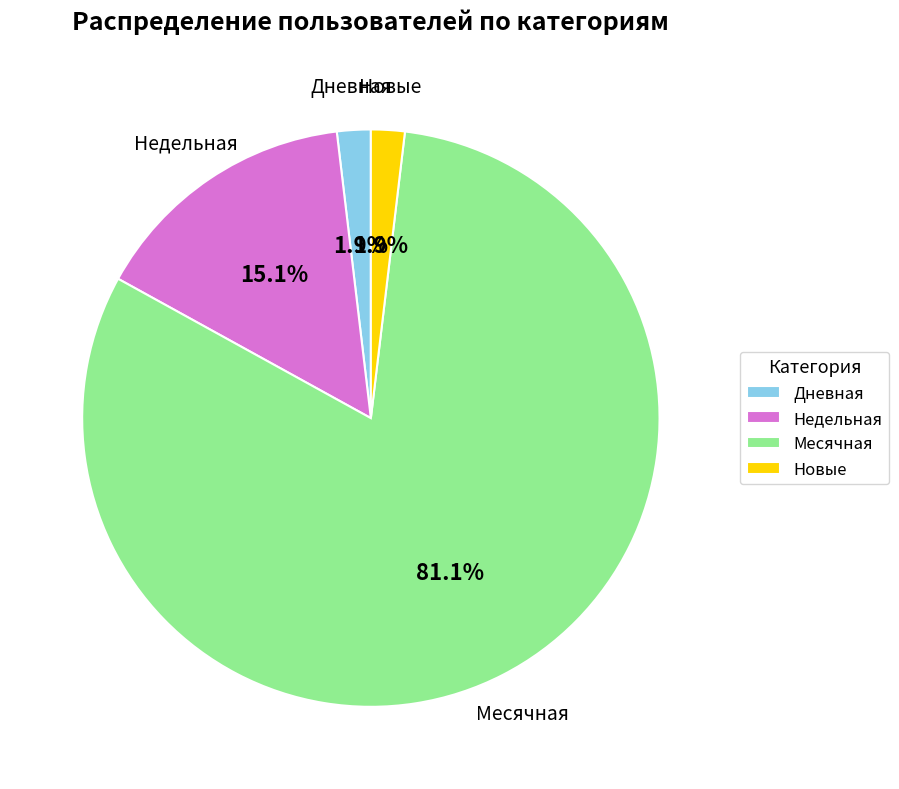

What percentage do Месячная and Недельная together represent?

96.2%